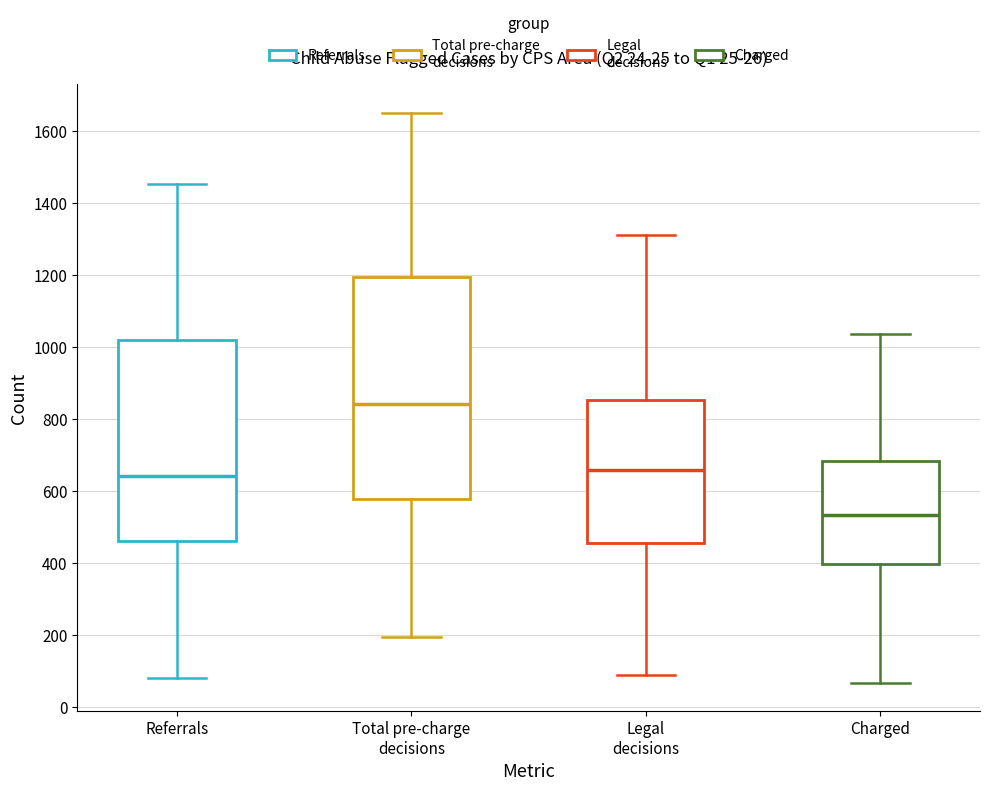

Reading left to right, read every box against the y-axis: the position of its median line, the range the box covers, and the ends of its whiskers. The values are not printed on the chart, so give them approximately, as read against the axis.

Referrals: median 640, box 460 to 1020, whiskers 80 to 1460
Total pre-charge decisions: median 840, box 580 to 1200, whiskers 200 to 1660
Legal decisions: median 660, box 460 to 860, whiskers 80 to 1320
Charged: median 540, box 400 to 680, whiskers 60 to 1040